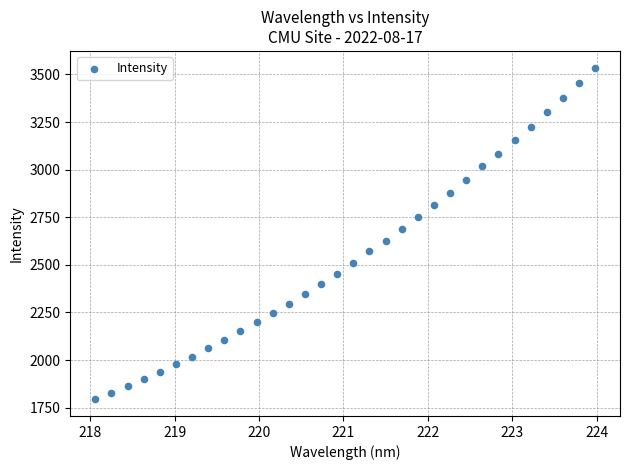

What is the range of Y values (max minus min)?

1742.5